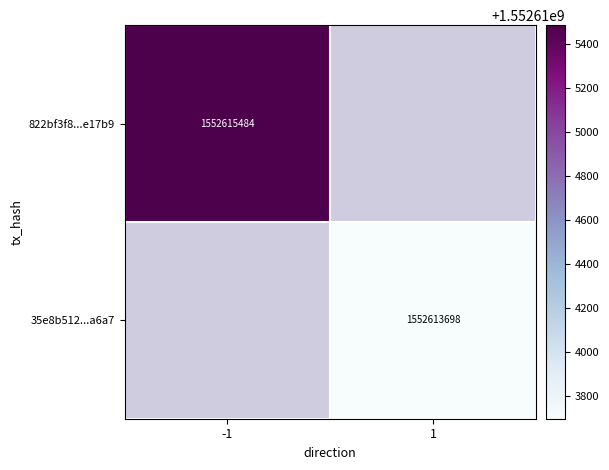

The 35e8b512...a6a7 series shows 327182588 at 1. True or false?

False